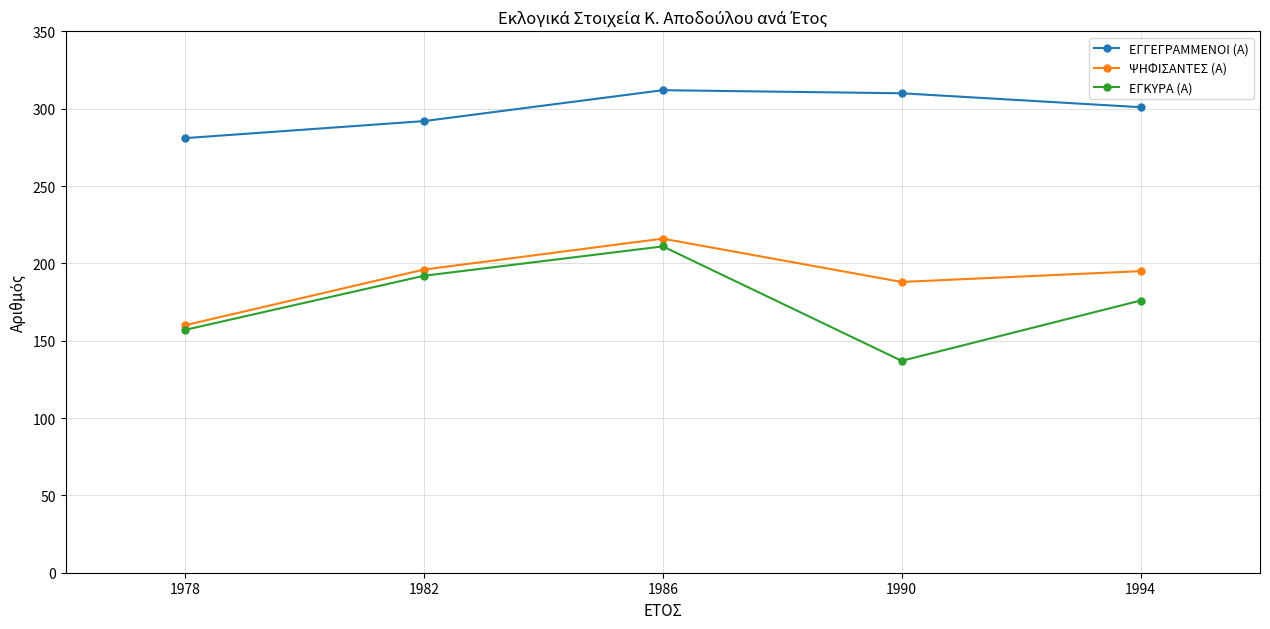

At which label does ΨΗΦΙΣΑΝΤΕΣ (Α) first exceed 195?

1982